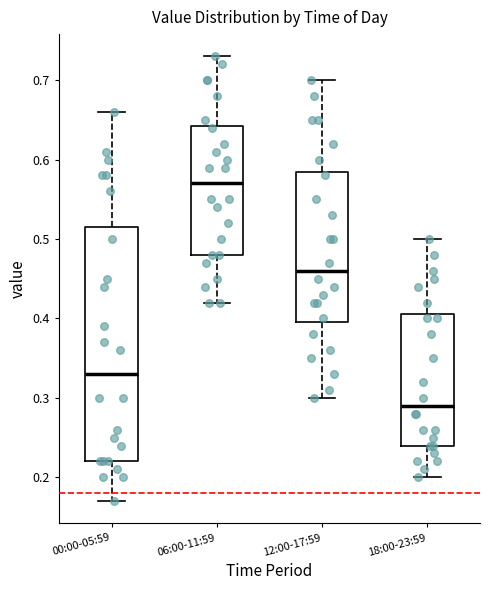

Reading left to right, read every box against the y-axis: the position of its median line, the range the box covers, and the ends of its whiskers. The values are not printed on the chart, so give them approximately, as read against the axis.

00:00-05:59: median 0.33, box 0.22 to 0.52, whiskers 0.17 to 0.66
06:00-11:59: median 0.57, box 0.48 to 0.64, whiskers 0.42 to 0.73
12:00-17:59: median 0.46, box 0.40 to 0.59, whiskers 0.30 to 0.70
18:00-23:59: median 0.29, box 0.24 to 0.41, whiskers 0.20 to 0.50